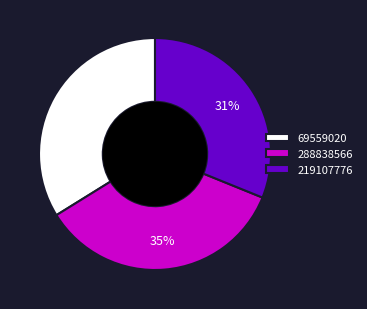

Is it true that 288838566 is 29% of the pie?

False